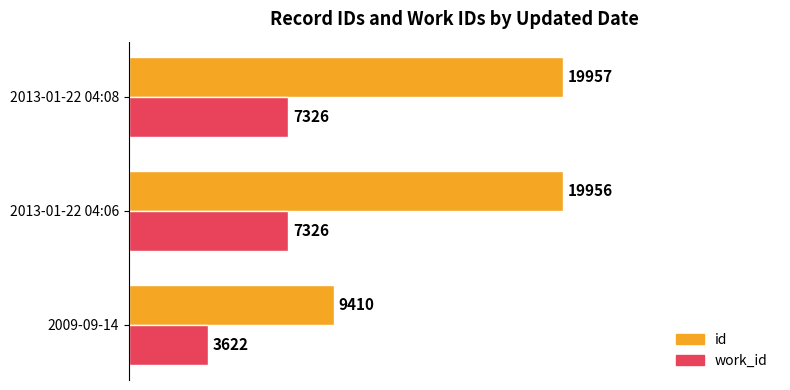

What is the spread (max minus min) of values at 2009-09-14?

5788